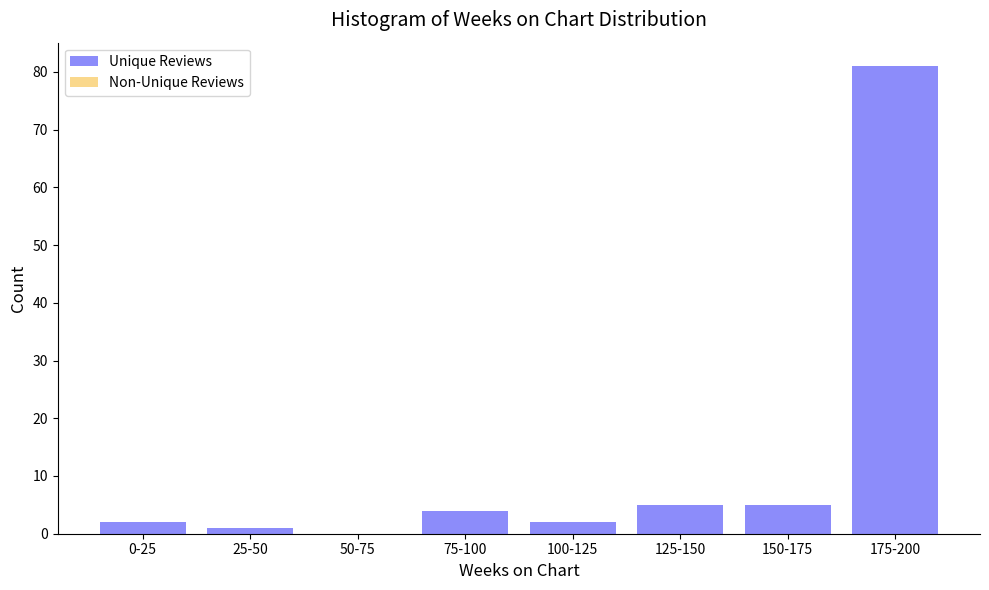

Reading right to left, transcribe all the data shown in this chart.

175-200=81	150-175=5	125-150=5	100-125=2	75-100=4	50-75=0	25-50=1	0-25=2